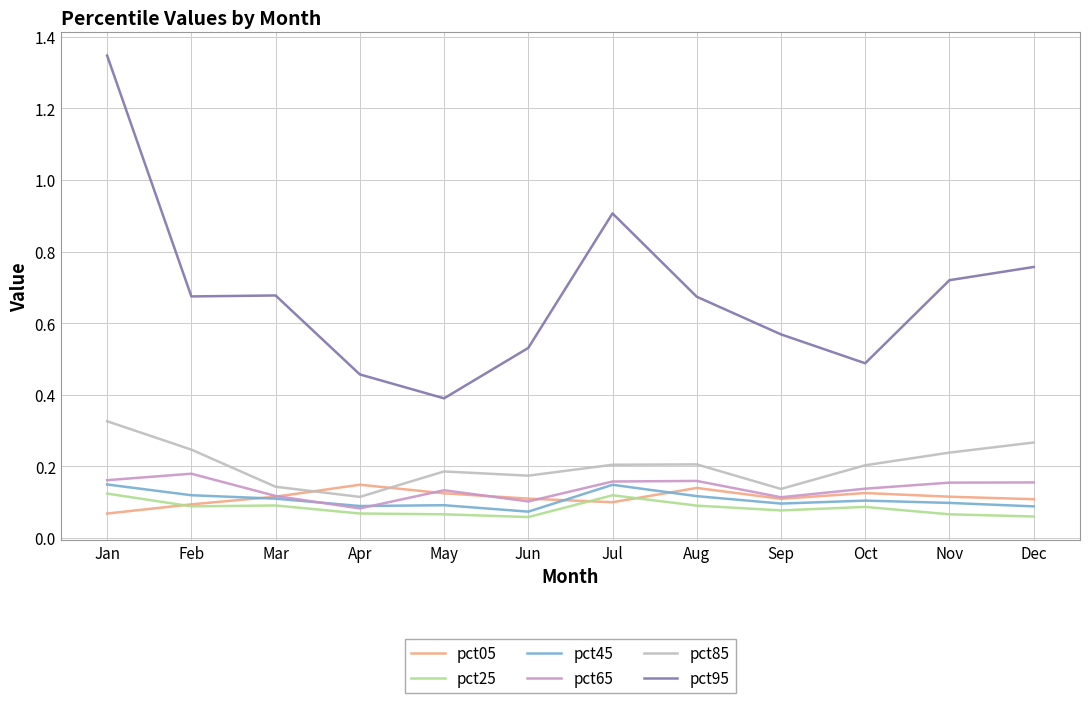

In pct65, how many points are higher than both neighbors (excluding endpoints)?

3